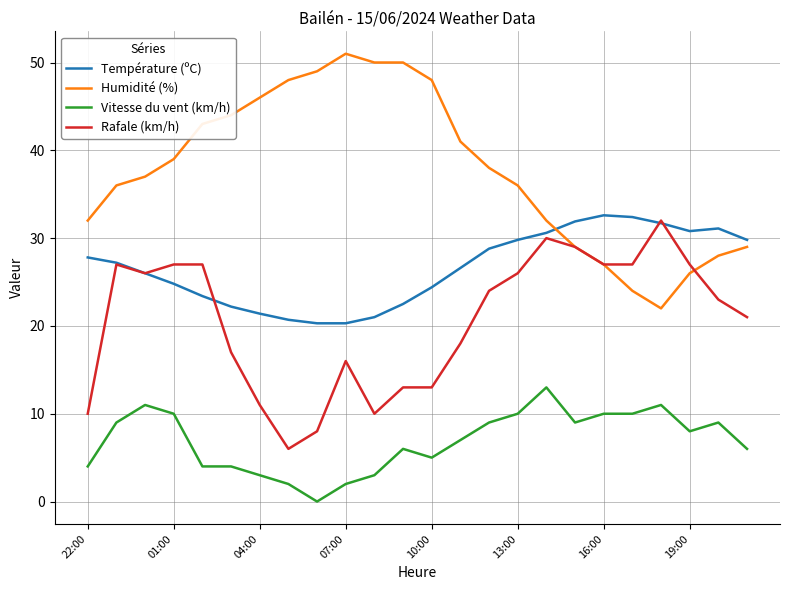

True or false: Humidité (%) and Vitesse du vent (km/h) cross at least once.

False